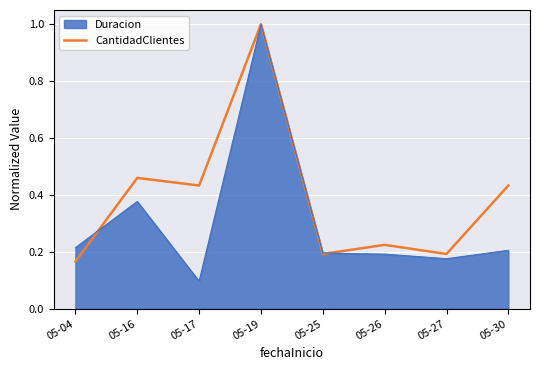

List the series in order of their overall mean, highest first.

CantidadClientes, Duracion